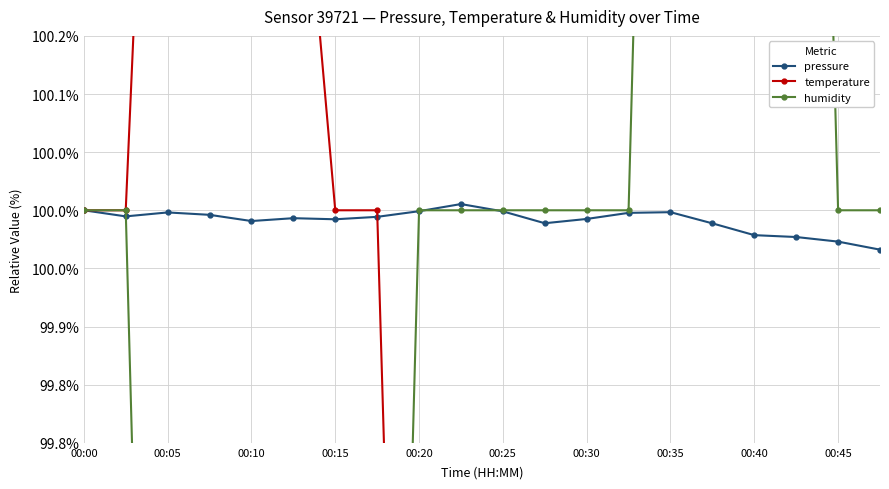

How many series are shown in this chart?

3